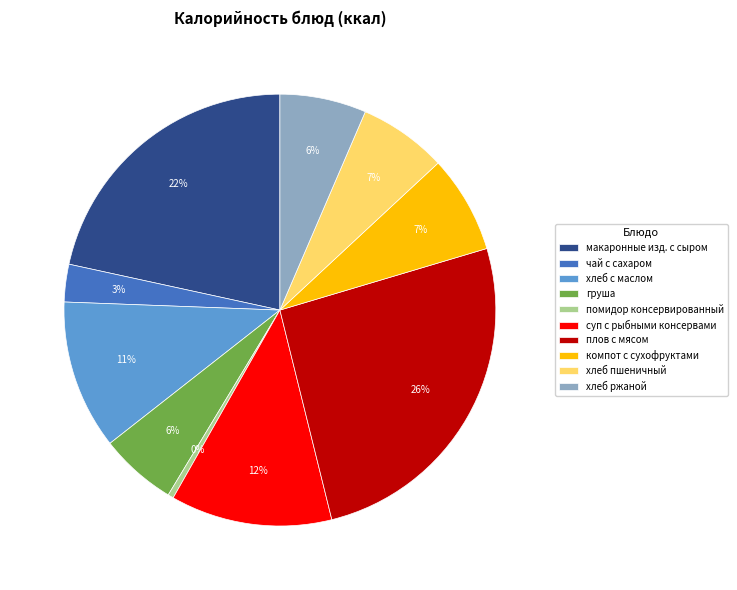

Is it true that хлеб пшеничный is 19% of the pie?

False